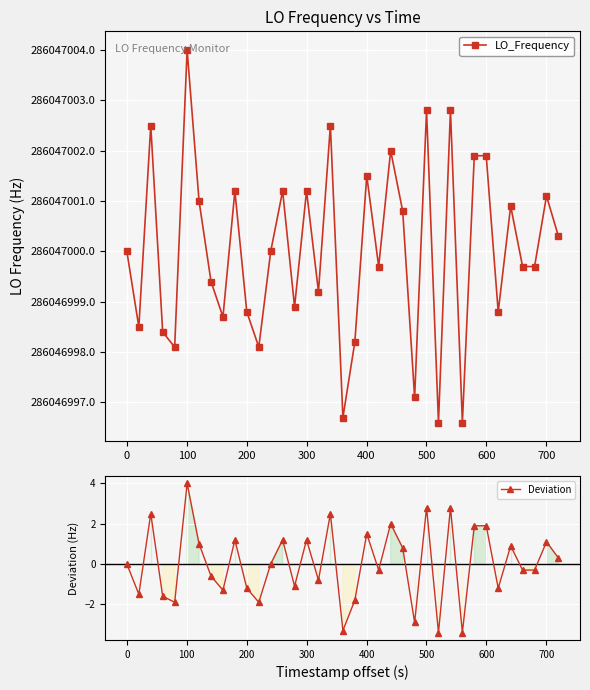

Which series has the widest spread of values?

LO_Frequency